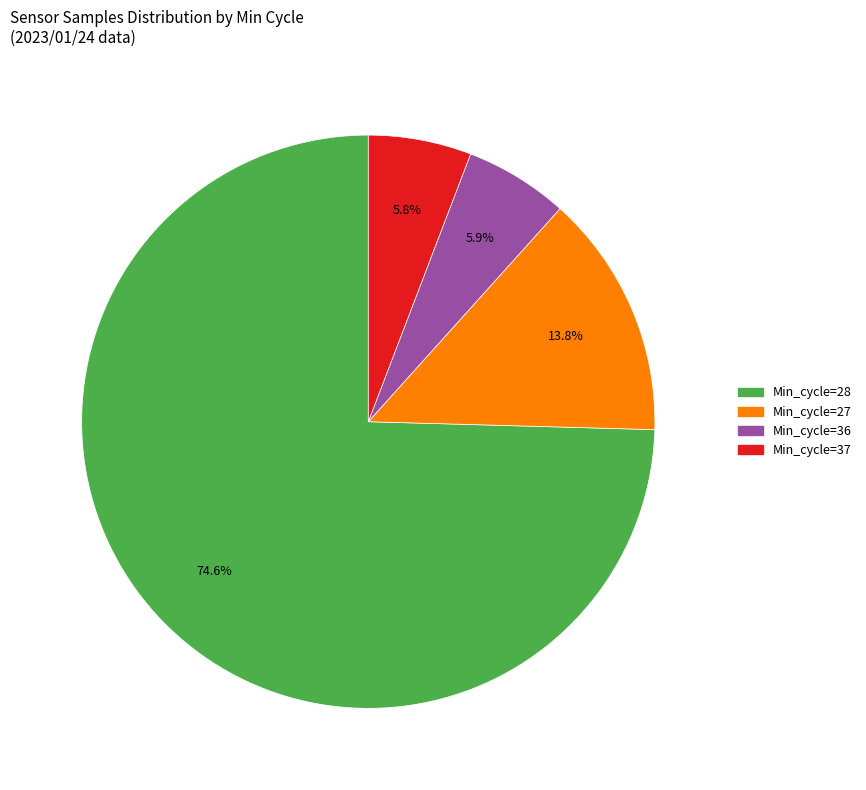

Is there a majority slice in this chart?

Yes